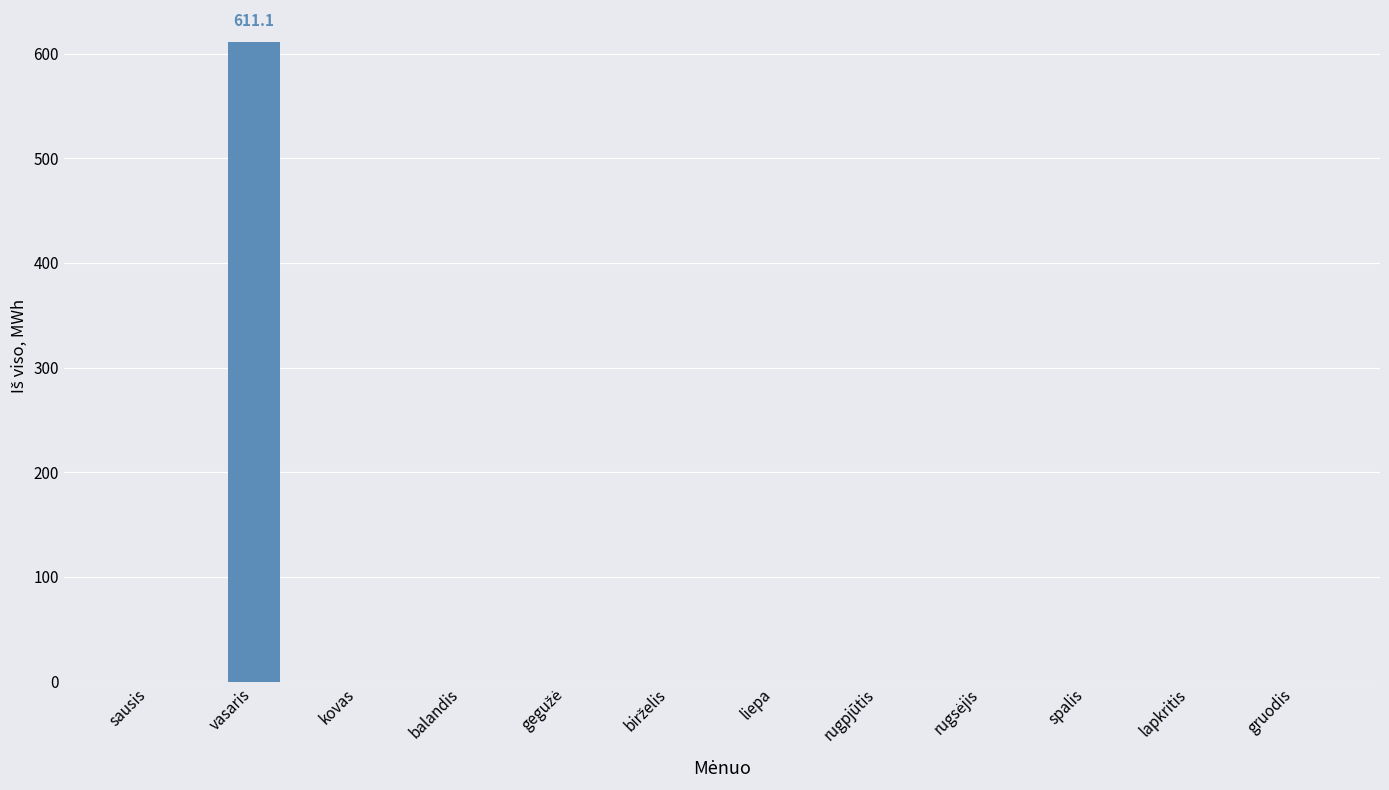

Which label corresponds to the largest value in the chart?

vasaris